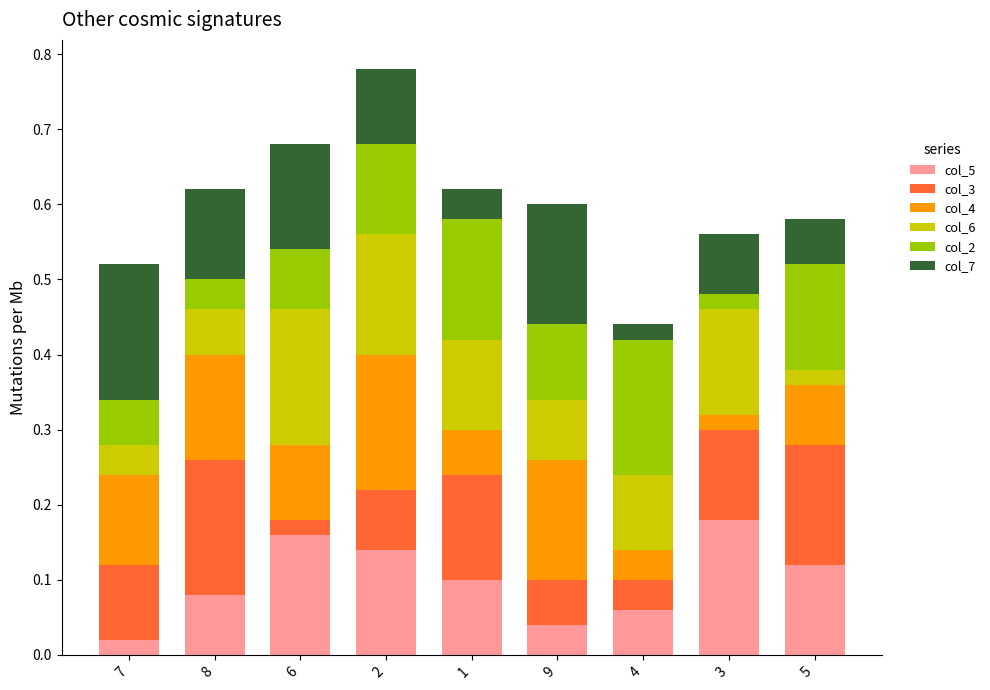

At which label does col_5 reach its minimum?

7